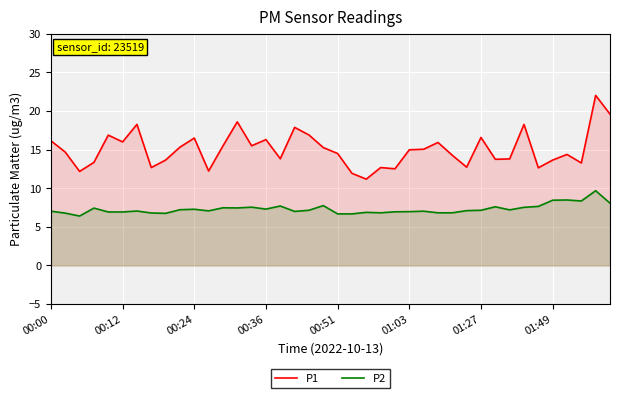

What is the average value of the P1 series?

15.0